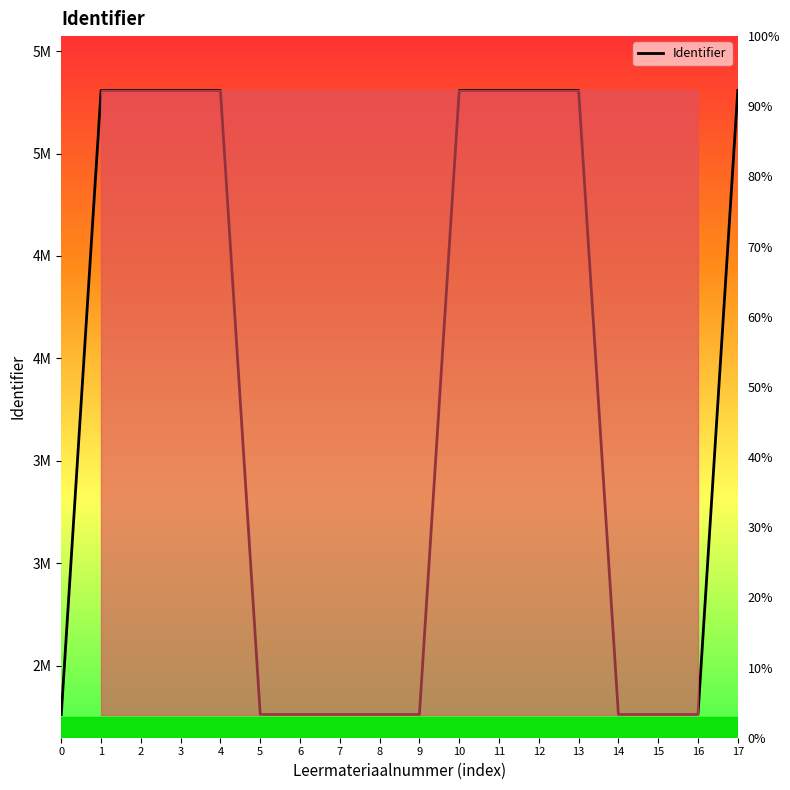

Reading left to right, extract all data points from this chart.

2262199	5307526	5307527	5307529	5307531	2262207	2262209	2262210	2262212	2262214	5307537	5307538	5307541	5307543	2262216	2262219	2262221	5307544